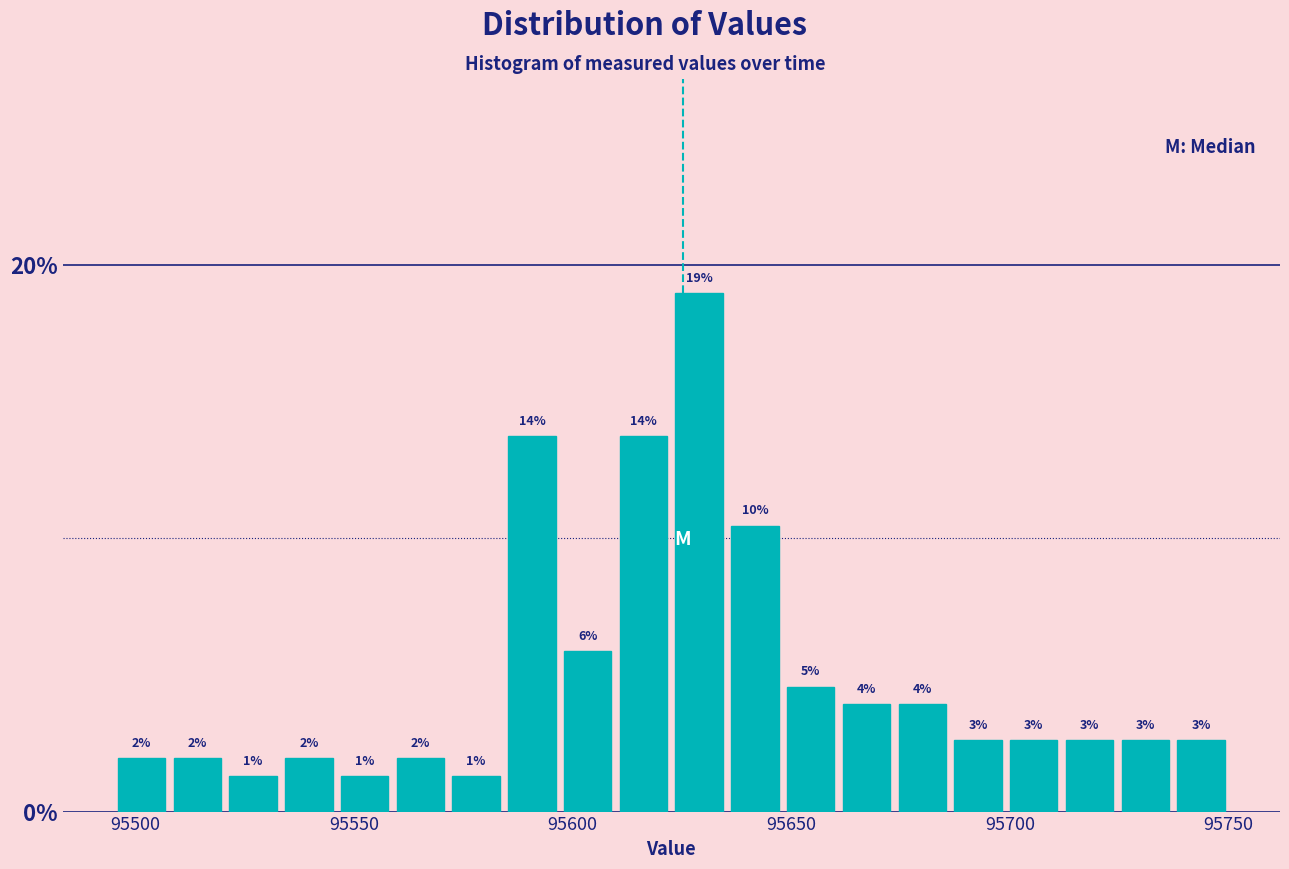

Read against the x-axis, roughly where is the centre of the tallest bar?

95630